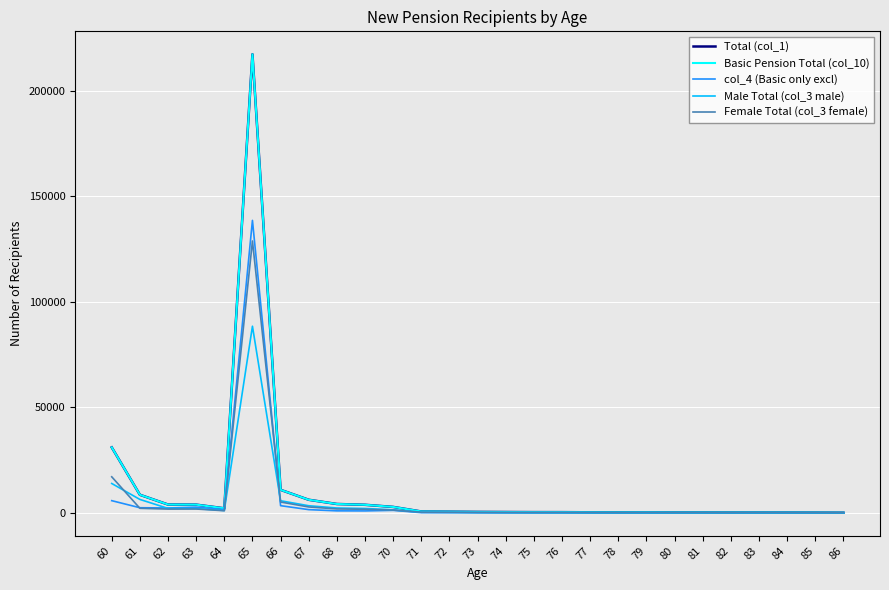

How many intersections are there between Male Total (col_3 male) and Female Total (col_3 female)?

4